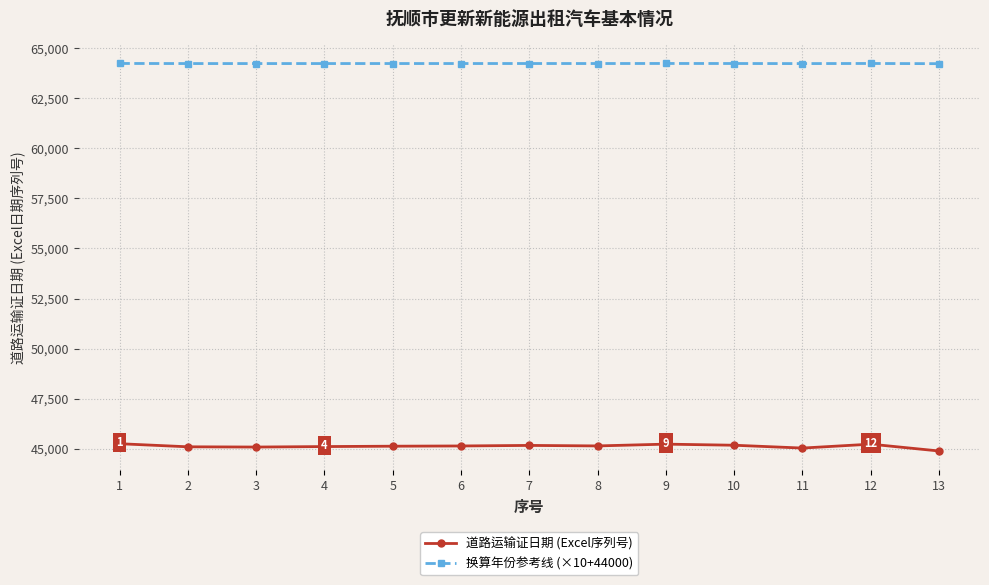

Rank the series at 5 from highest to lowest value.

换算年份参考线 (×10+44000), 道路运输证日期 (Excel序列号)